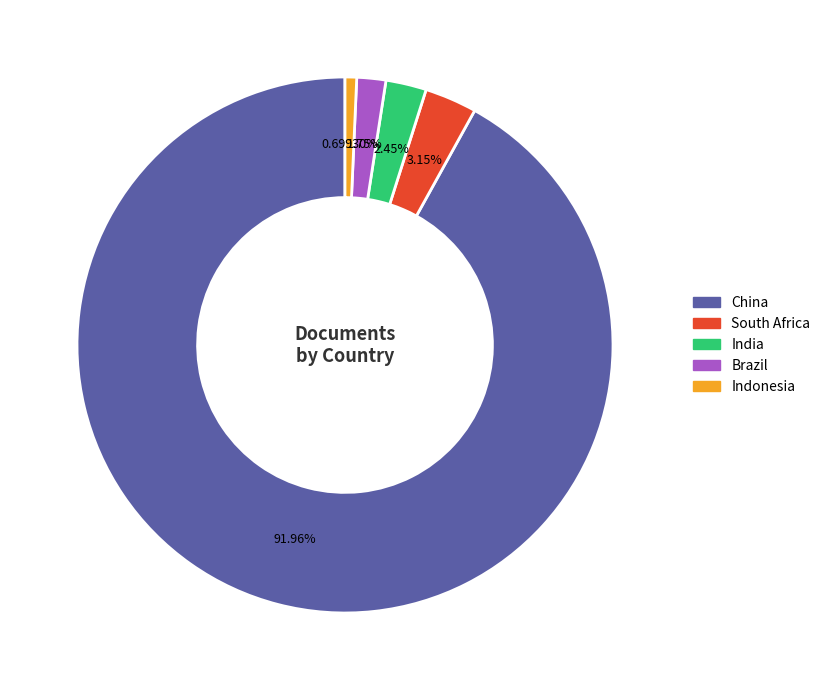

What percentage is the Indonesia slice, to the nearest percent?

1%